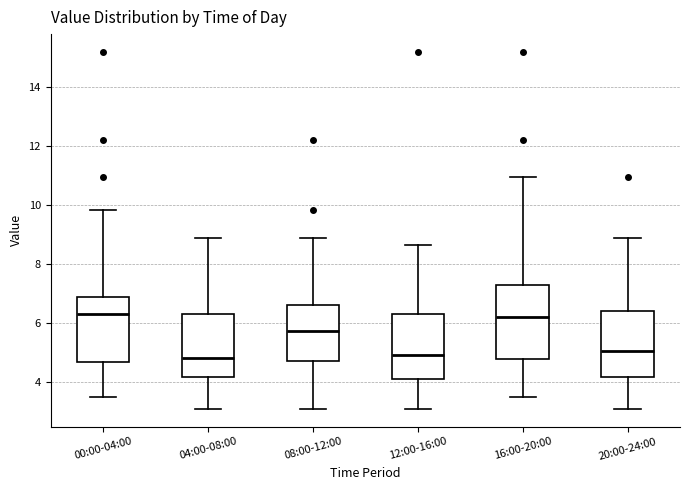

Comparing the boxes themselves (not the whiskers), which one is the tallest?

16:00-20:00